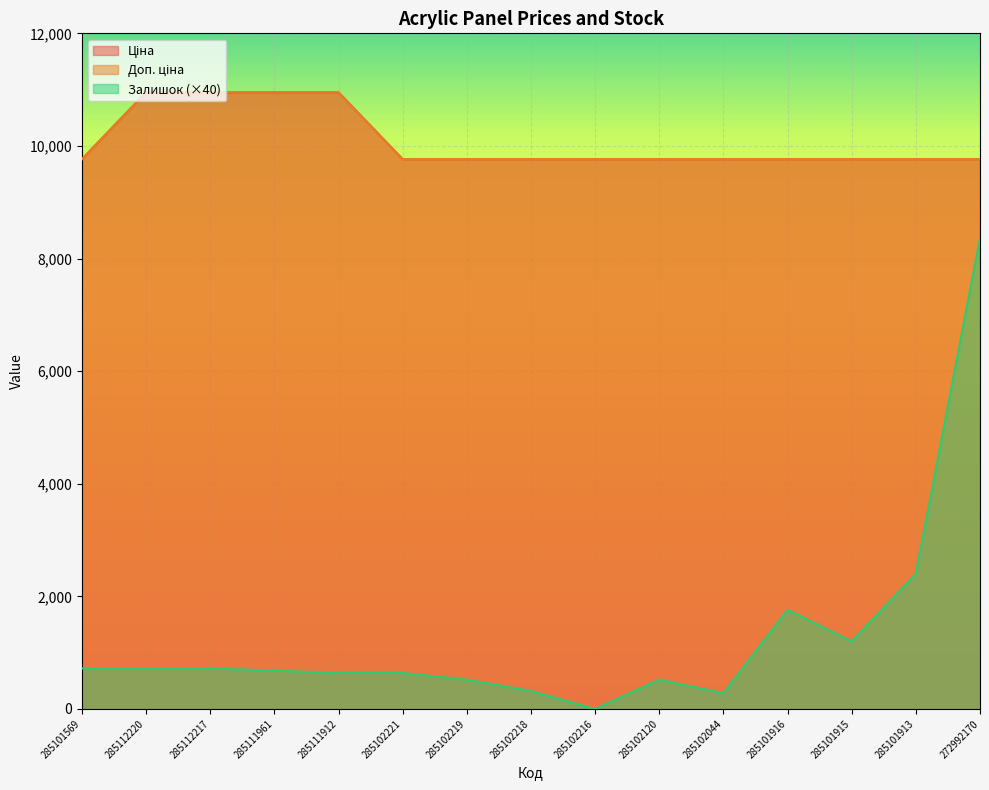

Reading left to right, list all the values displayed in this chart.

Ціна: 9764.4	10952.0	10952.0	10952.0	10952.0	9764.4	9764.4	9764.4	9764.4	9764.4	9764.4	9764.4	9764.4	9764.4	9764.4
Доп. ціна: 9764.4	10952.0	10952.0	10952.0	10952.0	9764.4	9764.4	9764.4	9764.4	9764.4	9764.4	9764.4	9764.4	9764.4	9764.4
Залишок: 720.0	720.0	720.0	680.0	640.0	640.0	520.0	320.0	0.0	520.0	280.0	1760.0	1200.0	2400.0	8360.0